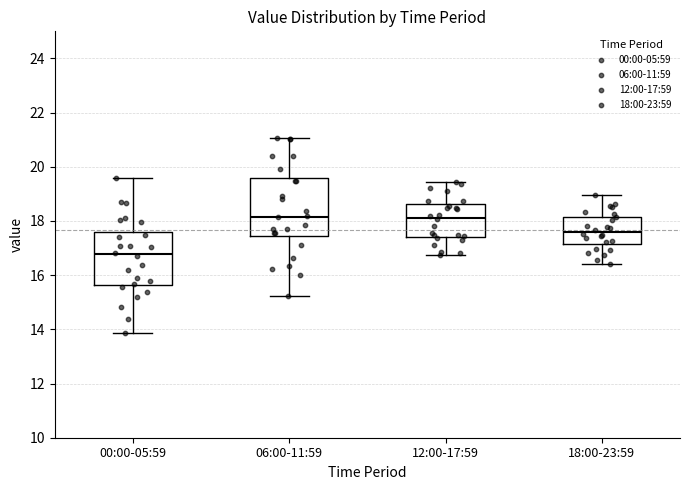

Reading left to right, read every box against the y-axis: the position of its median line, the range the box covers, and the ends of its whiskers. The values are not printed on the chart, so give them approximately, as read against the axis.

00:00-05:59: median 16.8, box 15.6 to 17.6, whiskers 13.8 to 19.6
06:00-11:59: median 18.2, box 17.4 to 19.6, whiskers 15.2 to 21.0
12:00-17:59: median 18.2, box 17.4 to 18.6, whiskers 16.8 to 19.4
18:00-23:59: median 17.6, box 17.2 to 18.2, whiskers 16.4 to 19.0